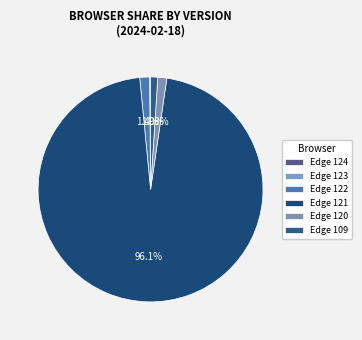

How many slices are in this pie chart?

6